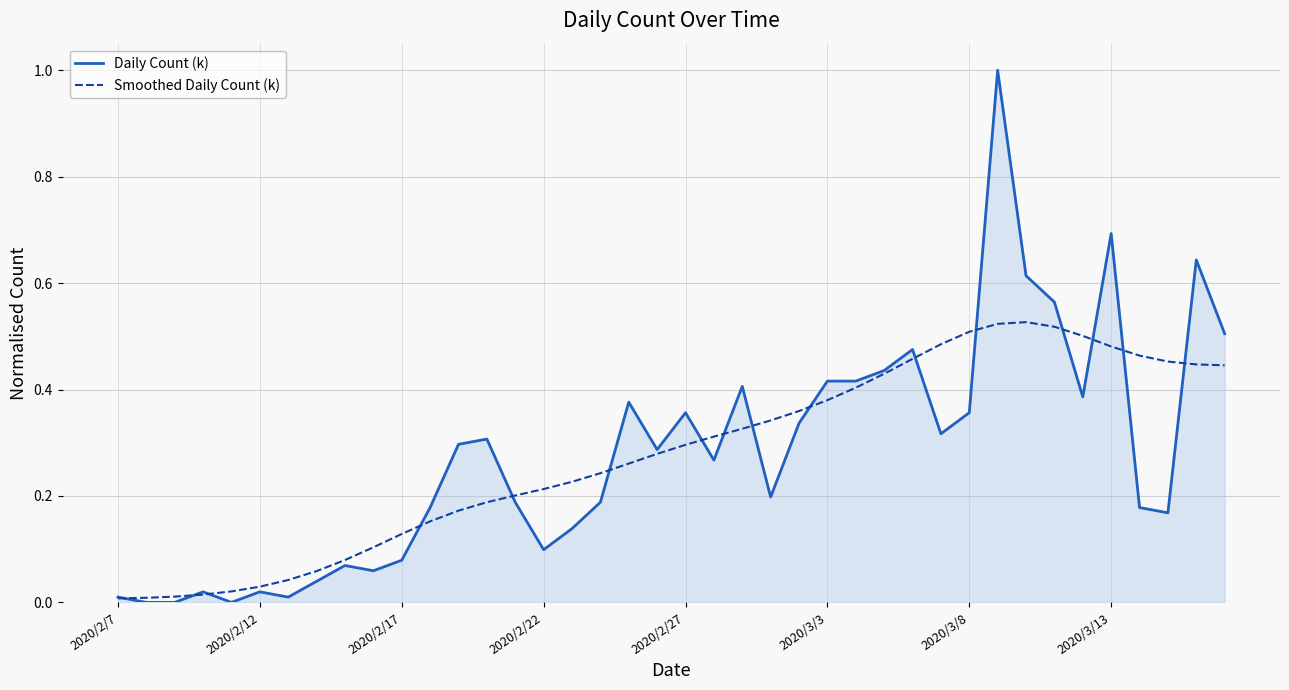

What is the maximum value shown in the chart?

1.0